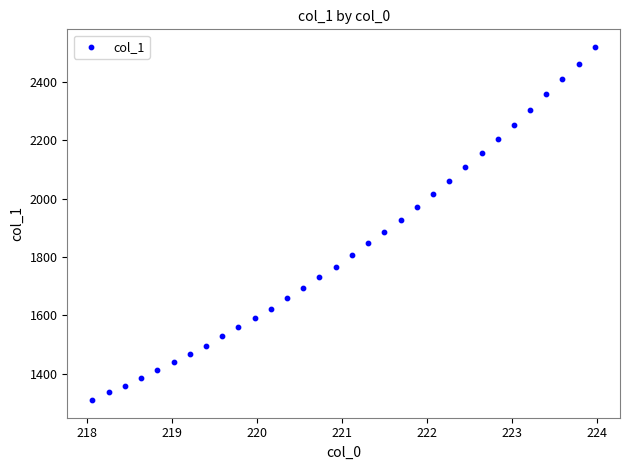

What is the range of X values (max minus min)?

5.9